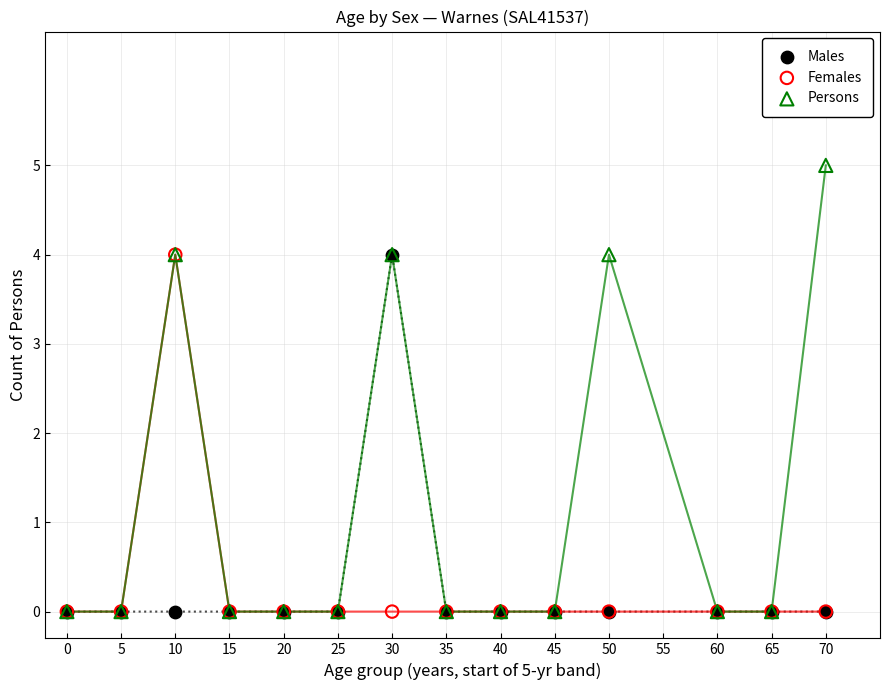

What are all the series names shown in the legend?

Males, Females, Persons